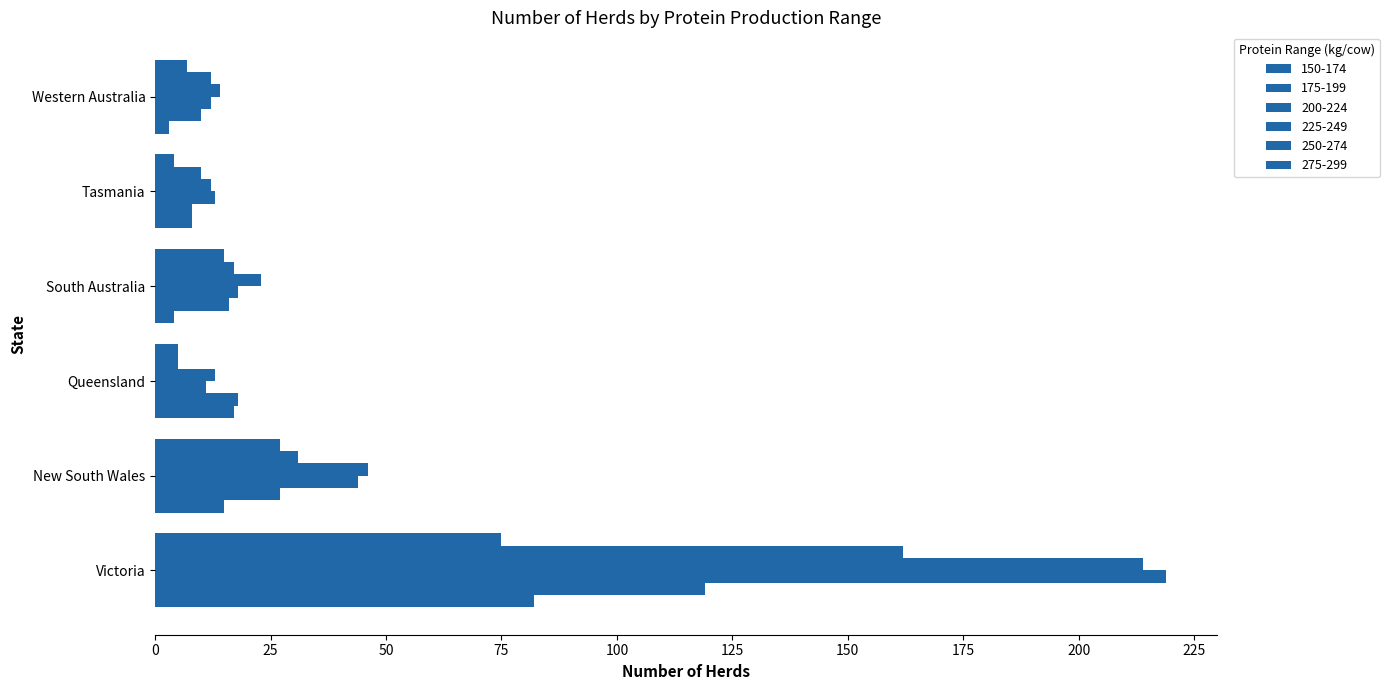

True or false: 275-299 has a value of 11 at Western Australia.

False